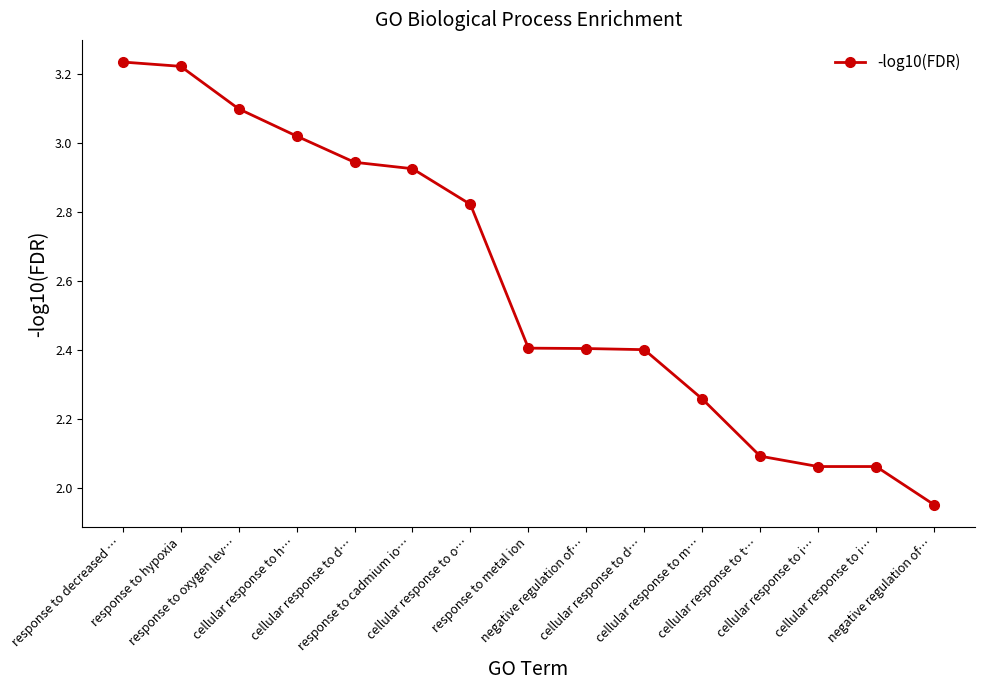

Reading left to right, list all the values displayed in this chart.

3.2	3.2	3.1	3.0	2.9	2.9	2.8	2.4	2.4	2.4	2.3	2.1	2.1	2.1	2.0